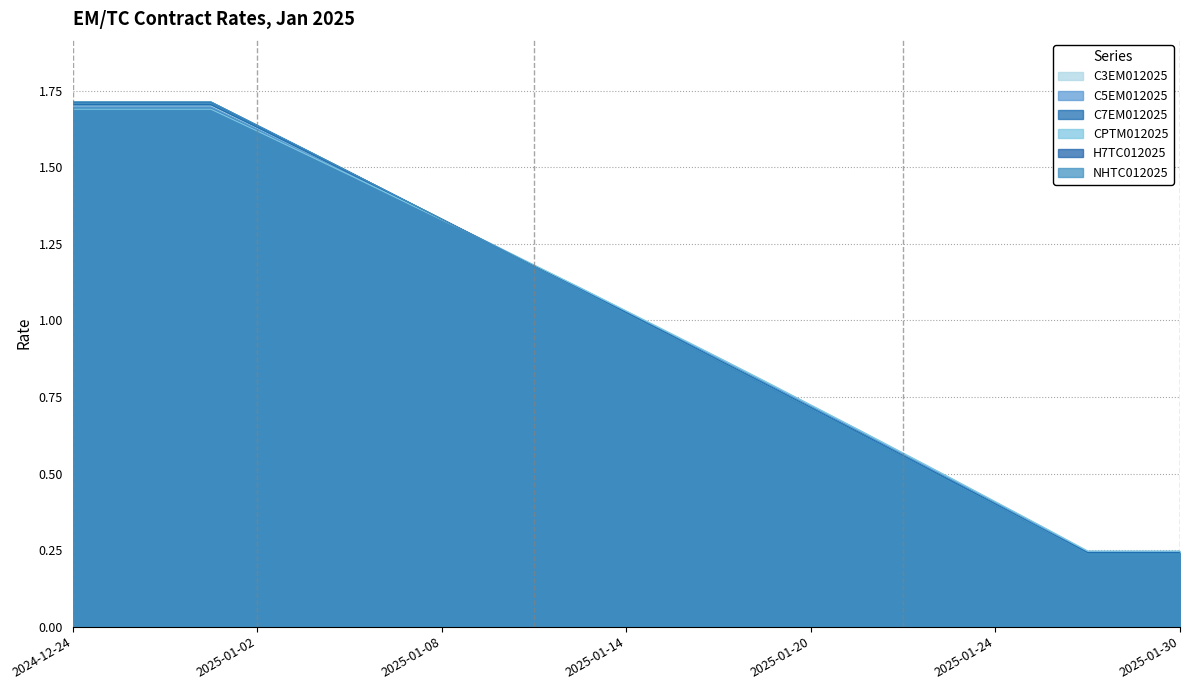

The C5EM012025 series shows 0.4 at 2025-01-16. True or false?

False